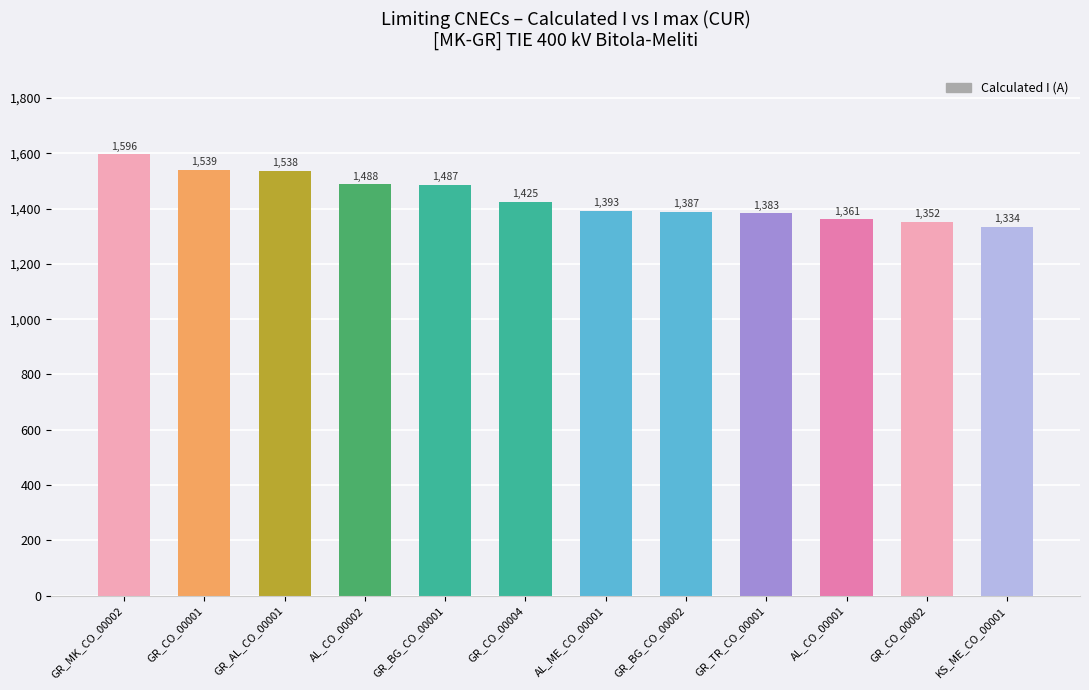

True or false: the data shows 1488 at AL_CO_00002.

True